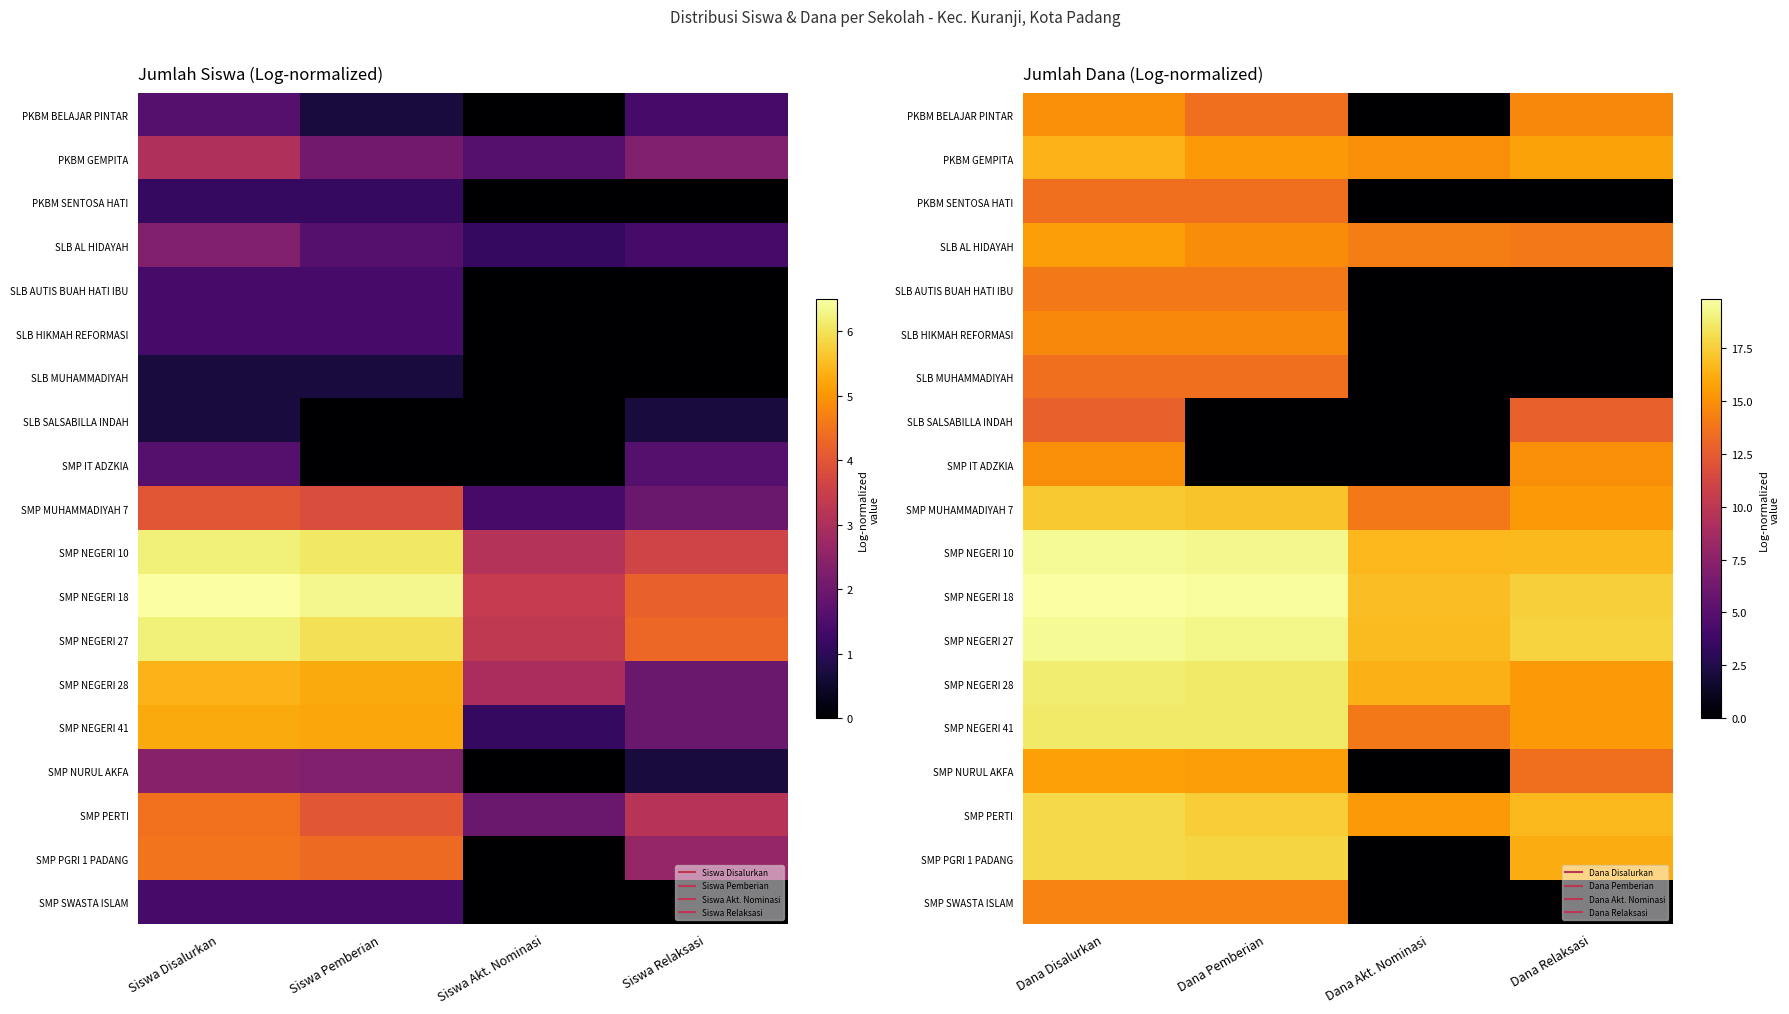

The PKBM GEMPITA series shows 15.7 at Dana Relaksasi. True or false?

True